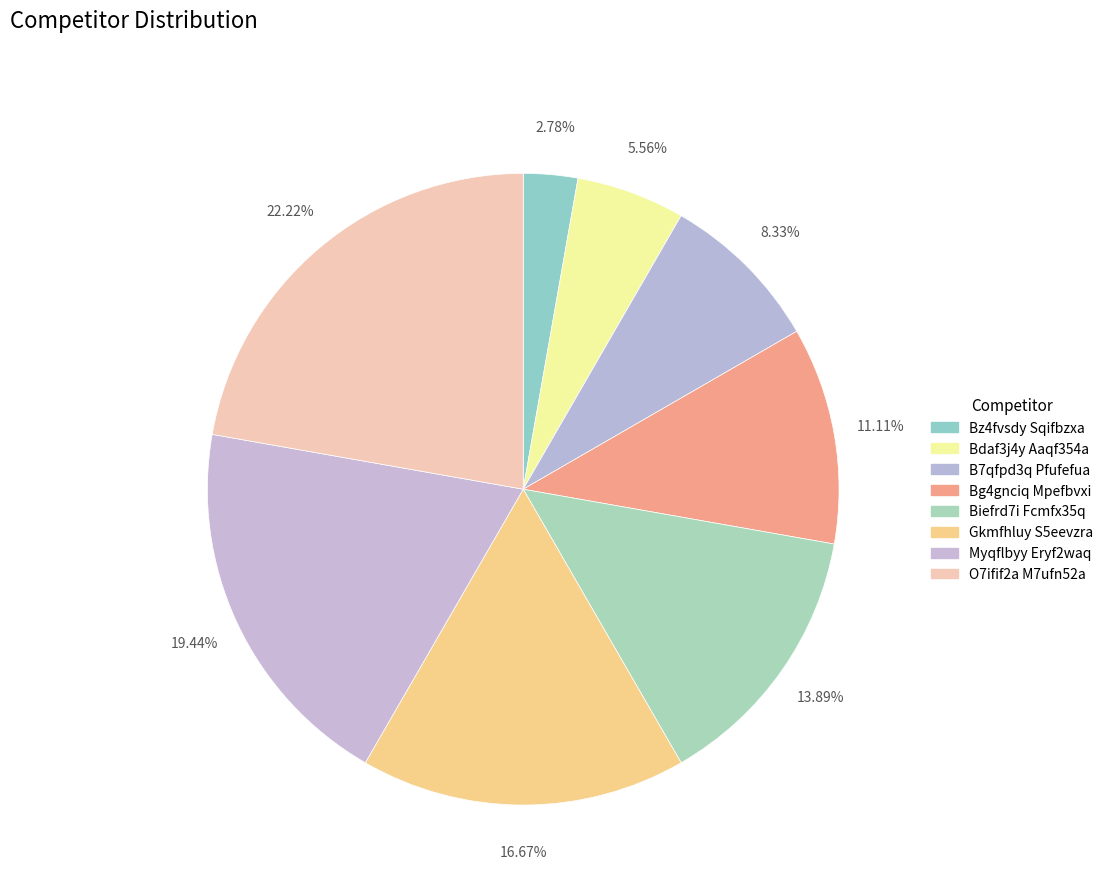

To the nearest percent, what percentage of the pie is Myqflbyy Eryf2waq?

19%